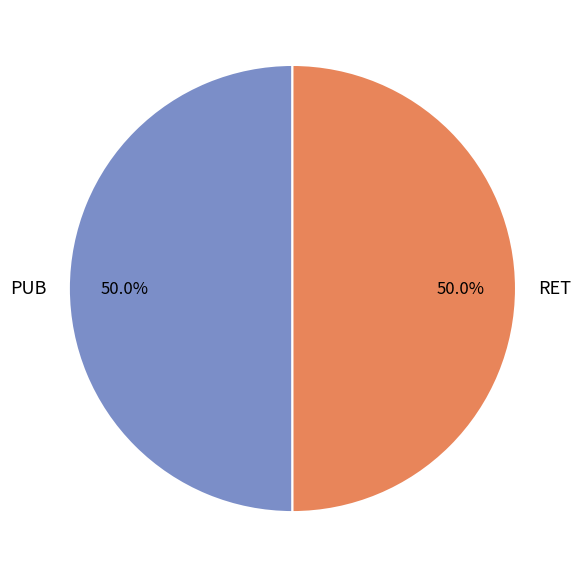

Count the number of slices in the pie.

2